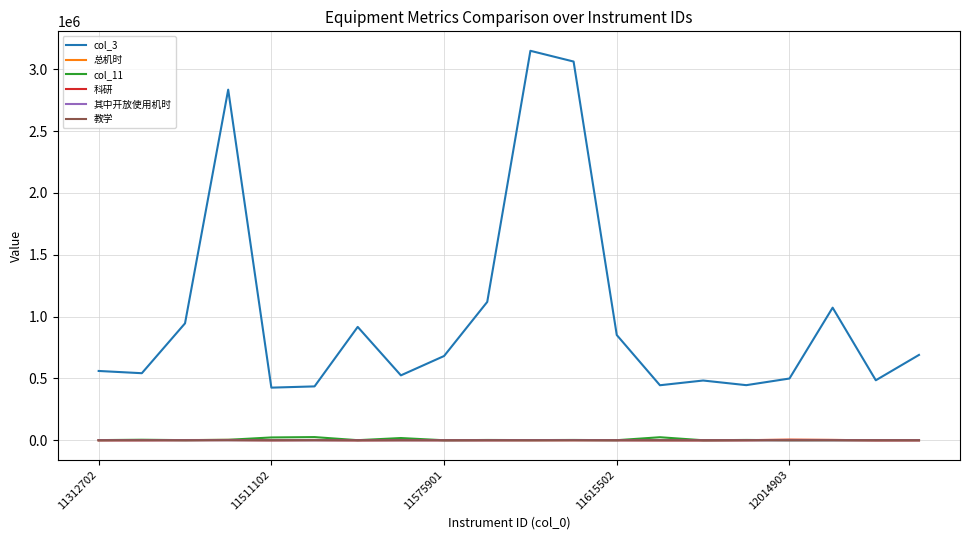

True or false: col_3 and col_11 intersect in this chart.

False